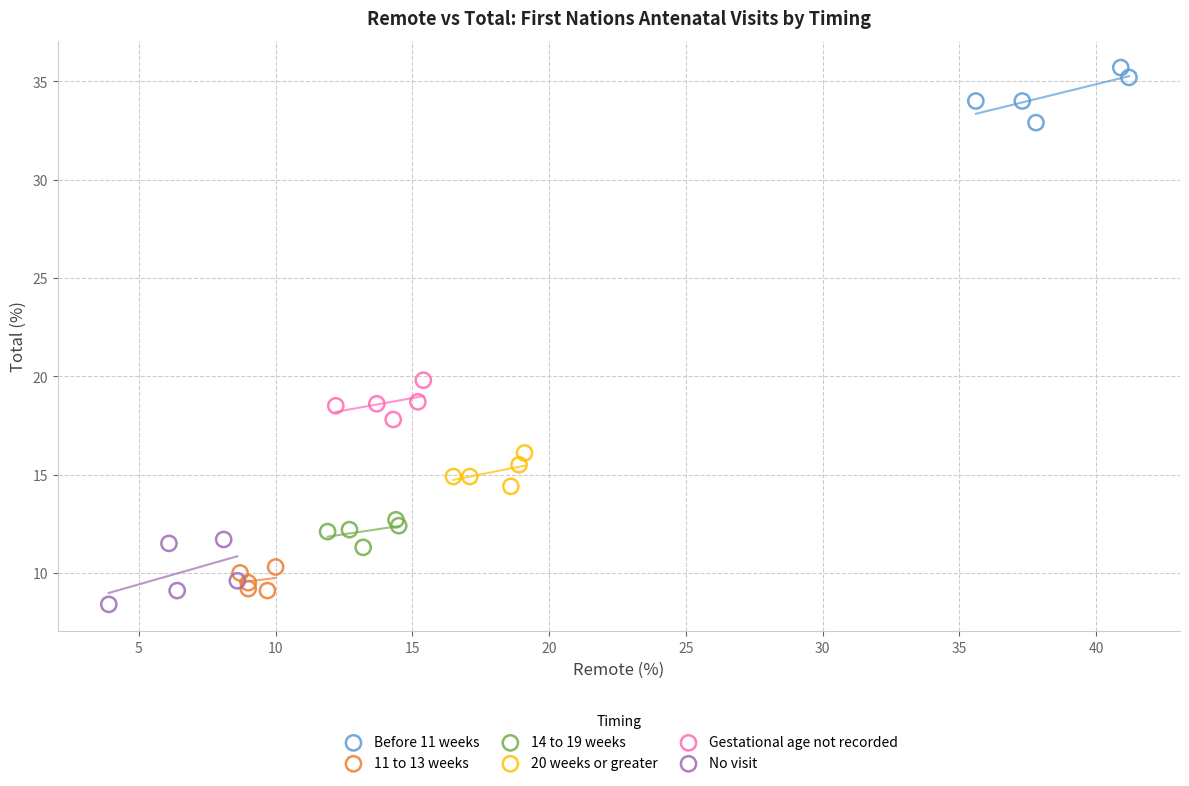

Which series reaches the maximum Y coordinate?

Before 11 weeks